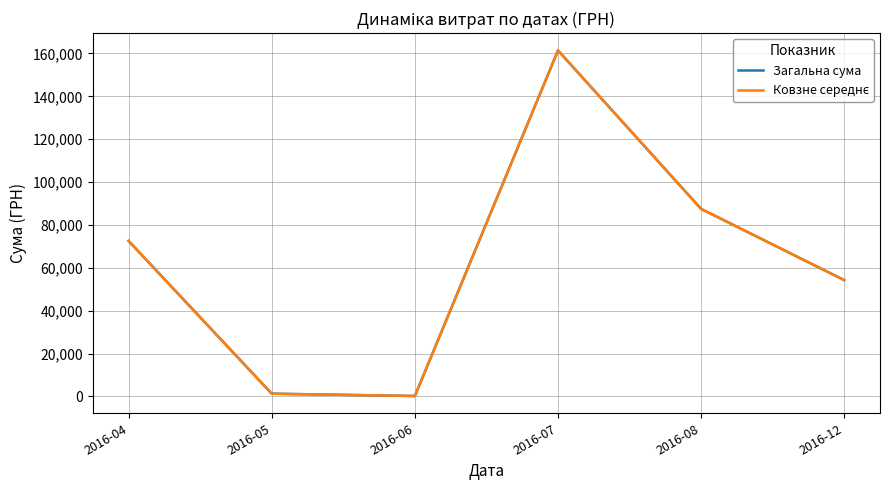

The Ковзне середнє series shows 161415.4 at 2016-07. True or false?

True